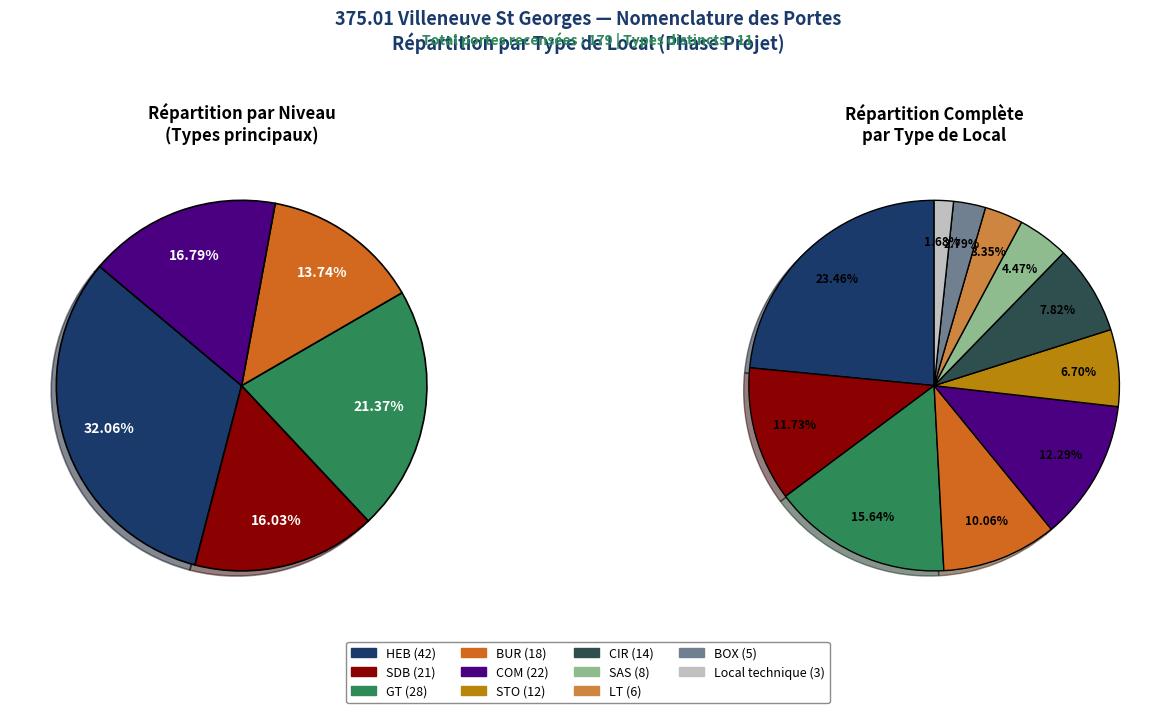

Rank the categories by value from lowest to highest.

Local technique, BOX, LT, SAS, STO, CIR, BUR, SDB, COM, GT, HEB